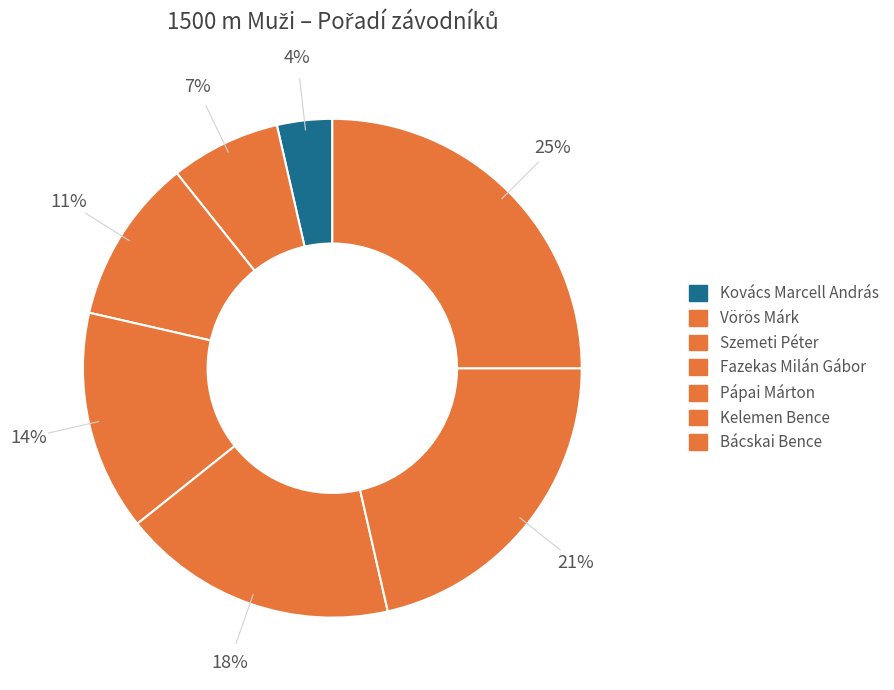

How many slices are in this pie chart?

7